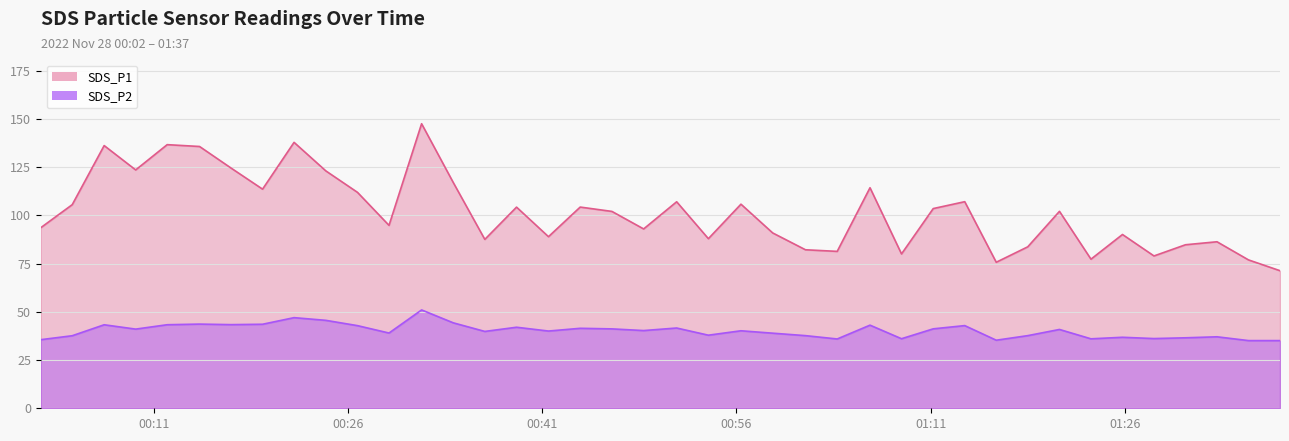

What value does the SDS_P2 series have at 2022/11/28 00:24:17?

45.6